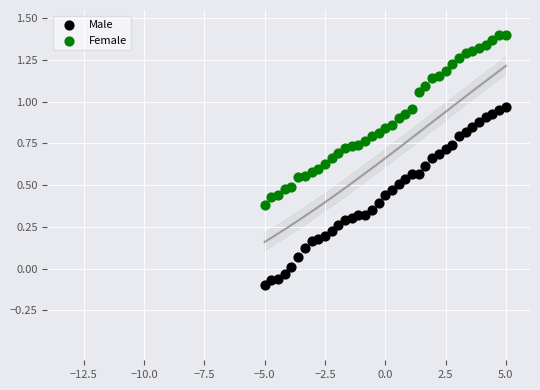

Across all data points, what is the range of X values (max minus min)?

10.0